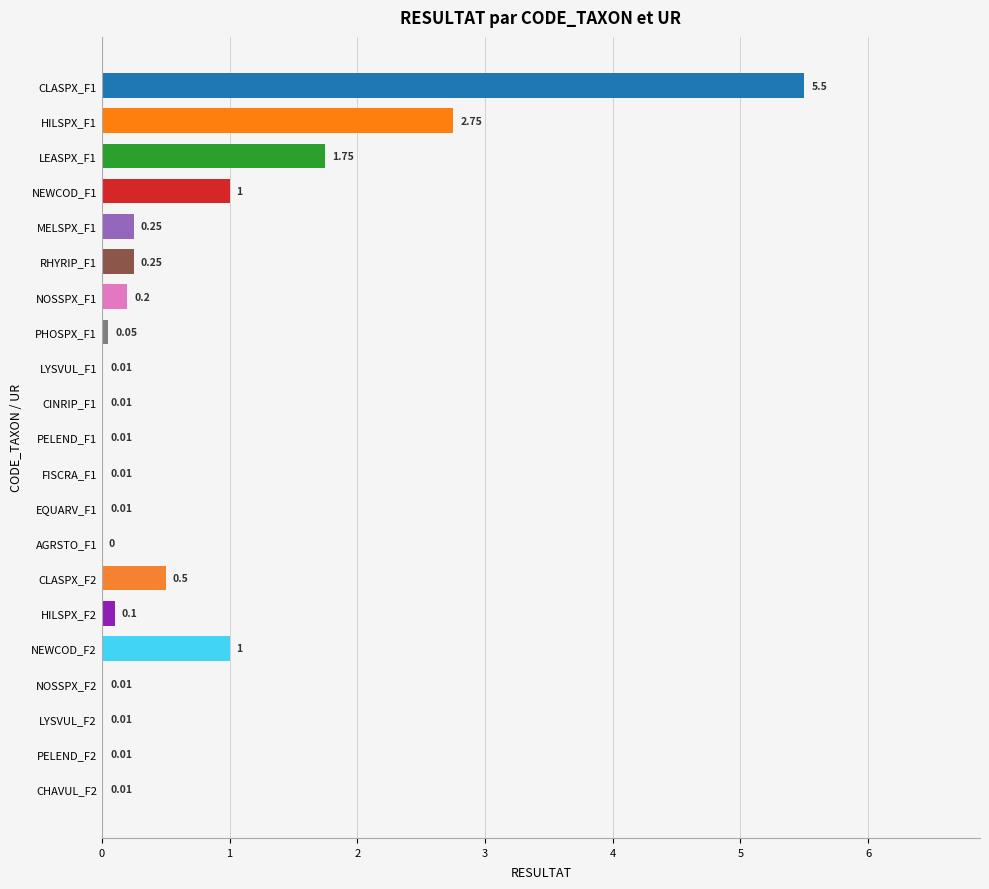

What is the sum of the values at HILSPX_F2 and CLASPX_F2?

0.6